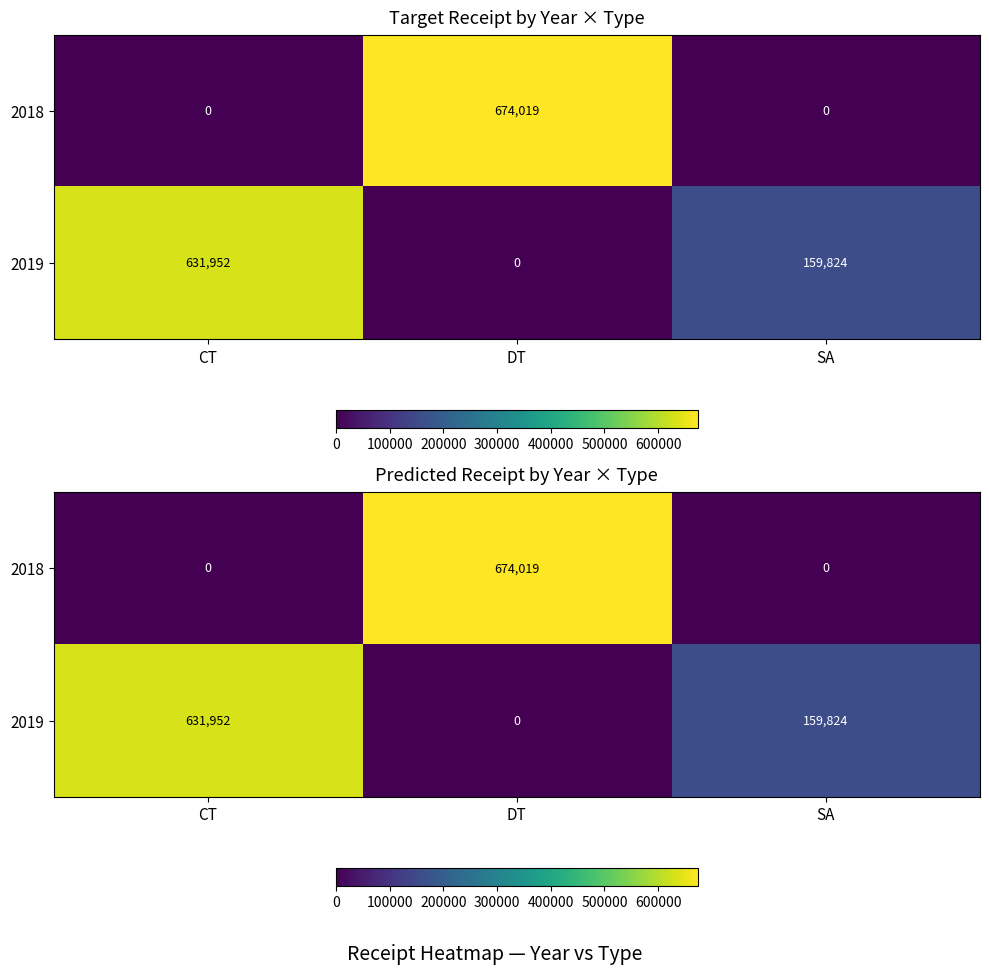

True or false: 2019 has a value of 159824 at SA.

True